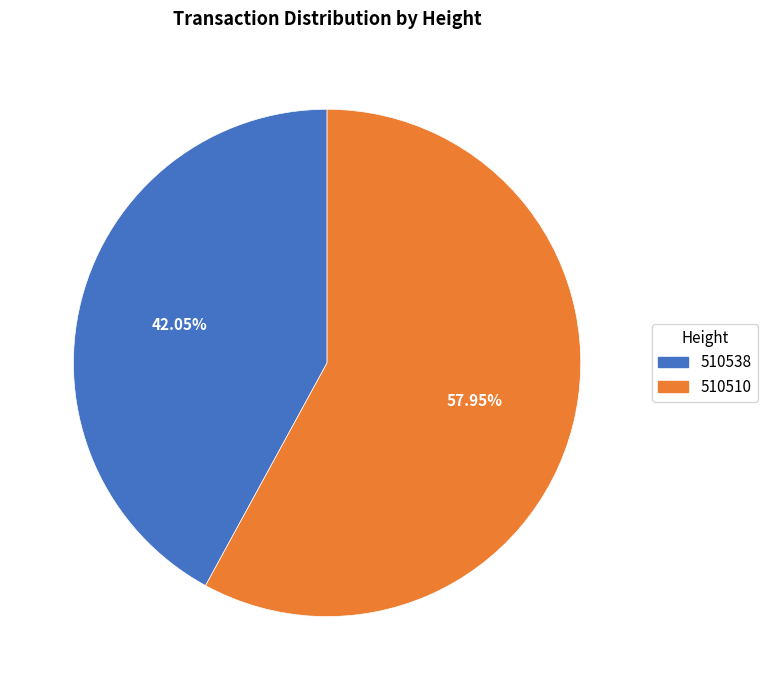

Does any single category account for the majority?

Yes